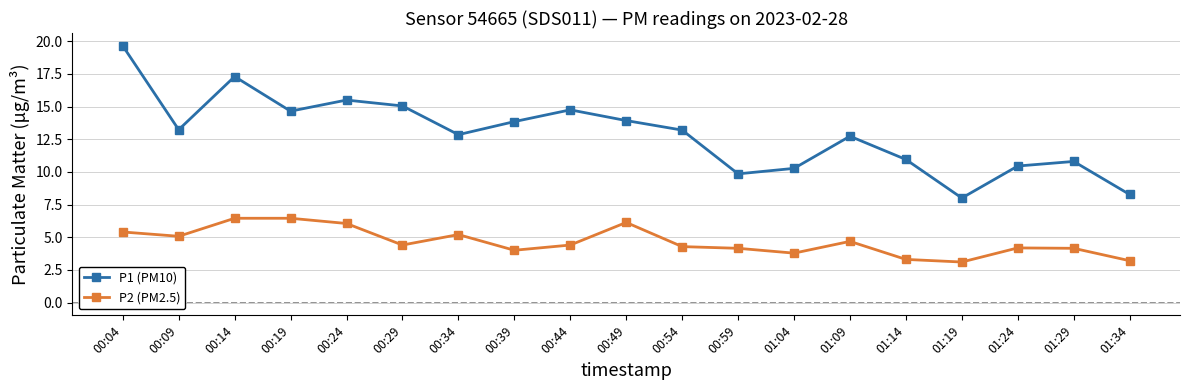

Is this an area chart (filled region under the line)?

No